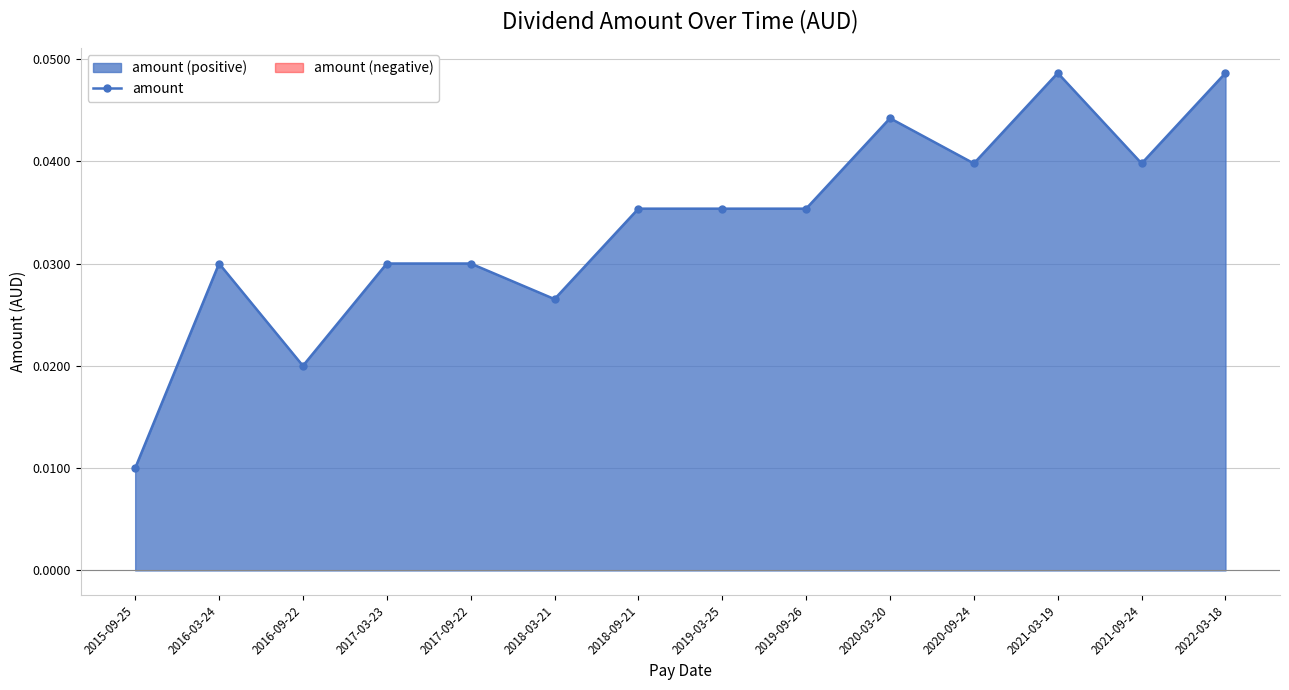

Where is the first local maximum?

2016-03-24